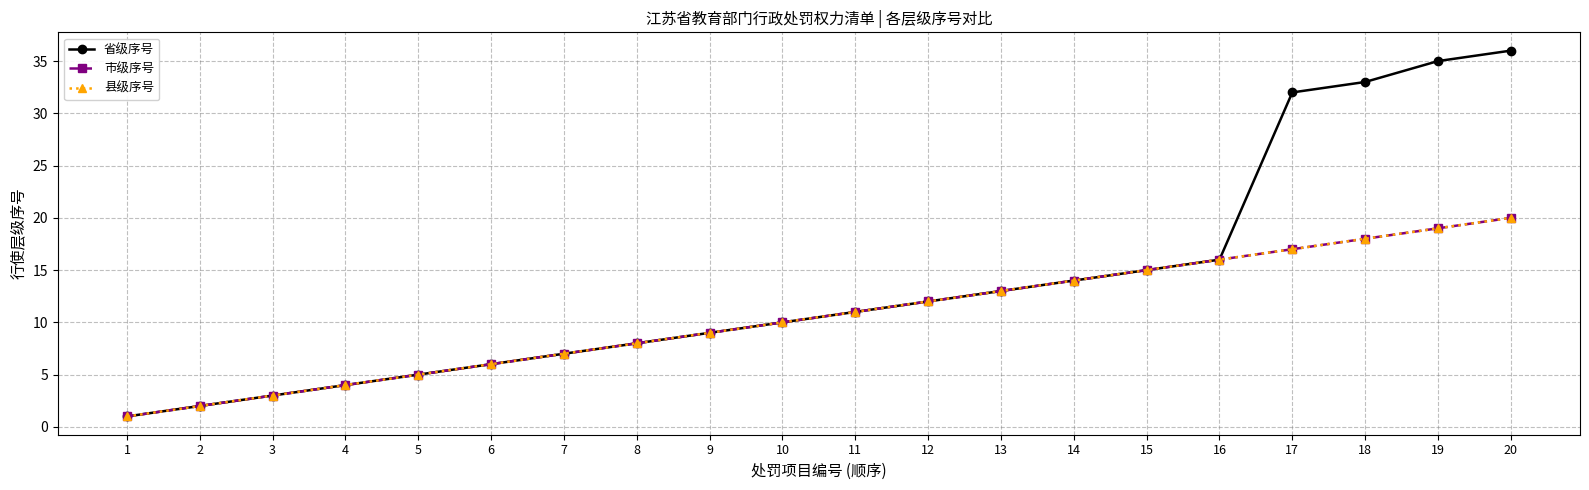

Does the chart have visible grid lines?

Yes